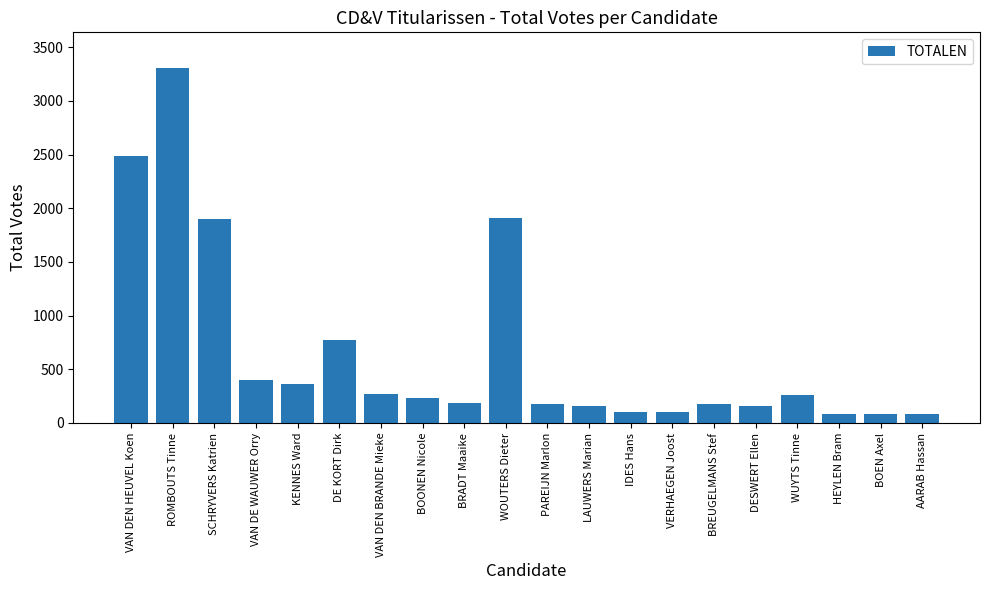

Which has a higher value, AARAB Hassan or DE KORT Dirk?

DE KORT Dirk